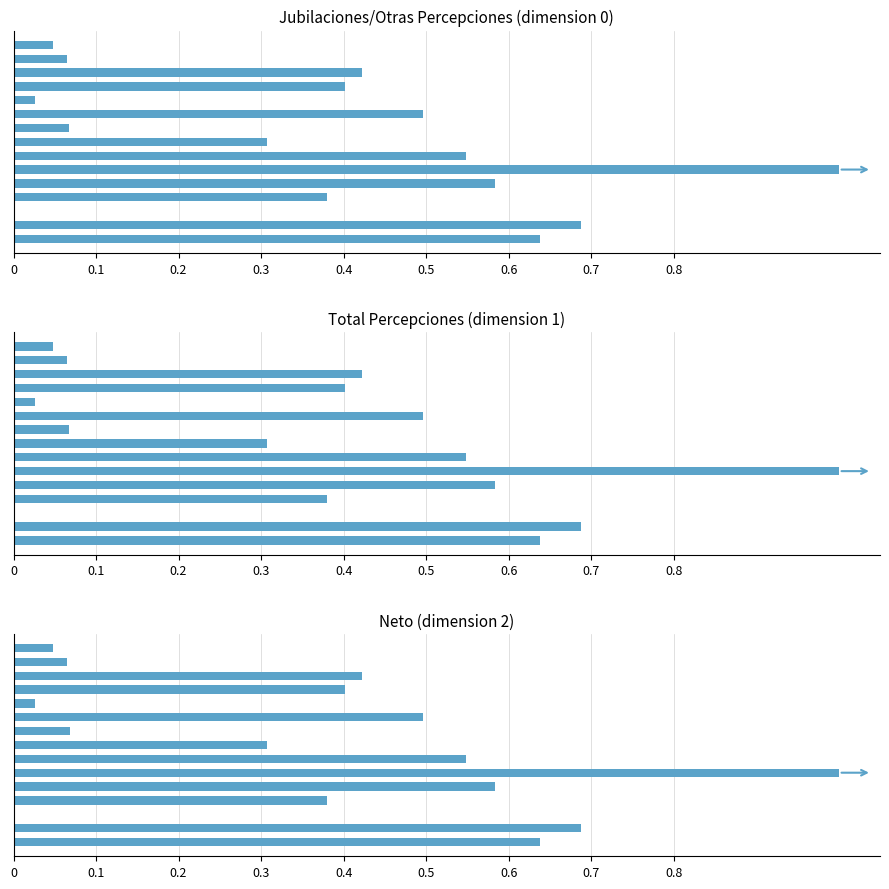

What are all the series names shown in the legend?

Jubilaciones/Otras Percepciones (dimension 0), Total Percepciones (dimension 1), Neto (dimension 2)